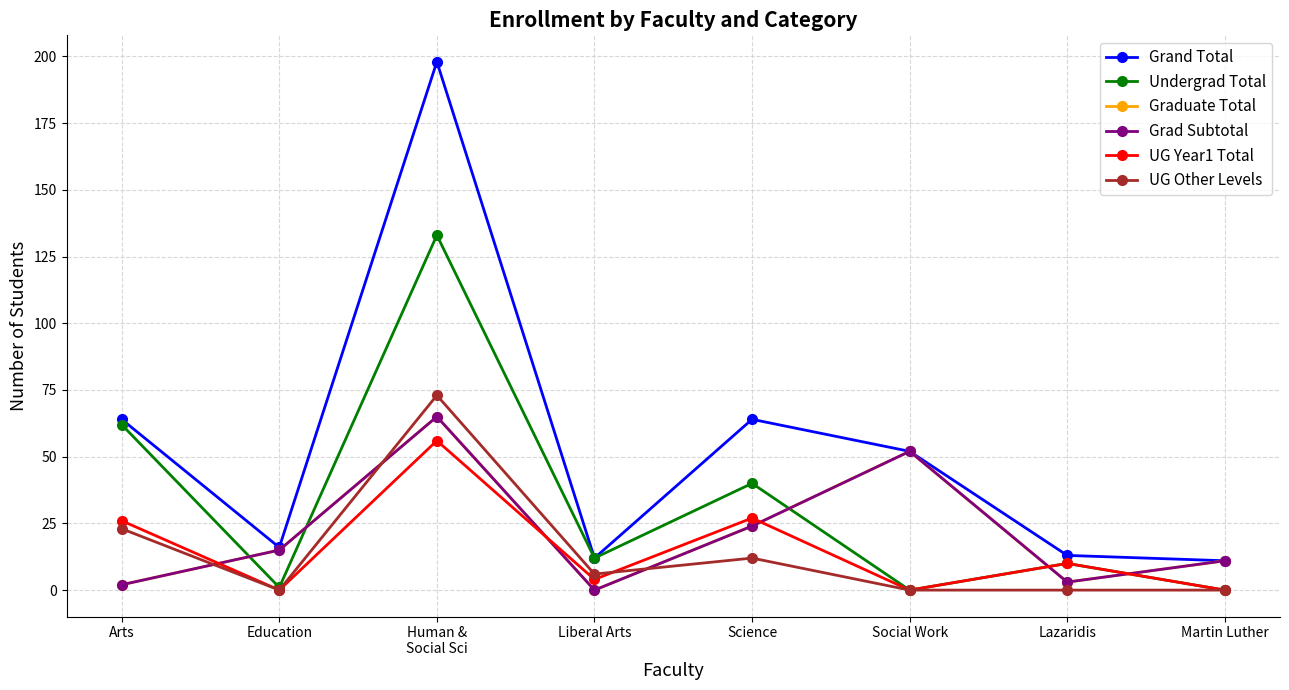

List the series in order of their peak value, highest first.

Grand Total, Undergrad Total, UG Other Levels, Graduate Total, Grad Subtotal, UG Year1 Total